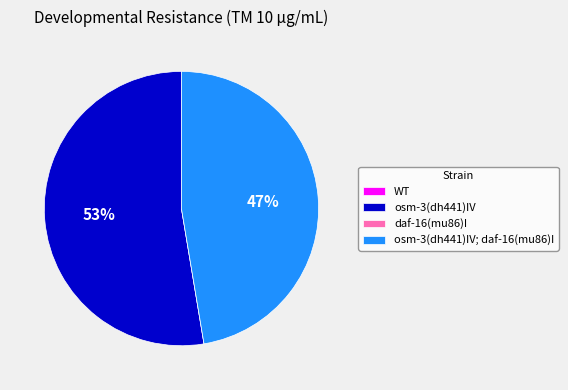

To the nearest percent, what is the average slice percentage?

25%